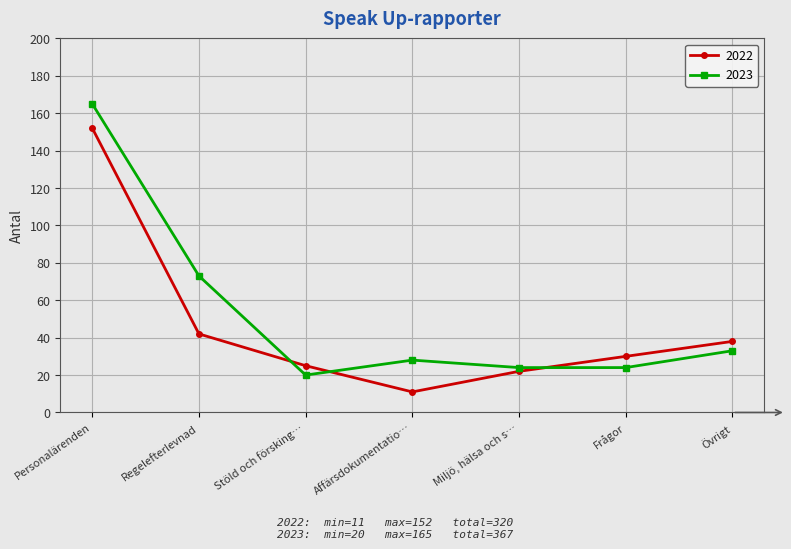

What is the total value across all series at Regelefterlevnad?

115